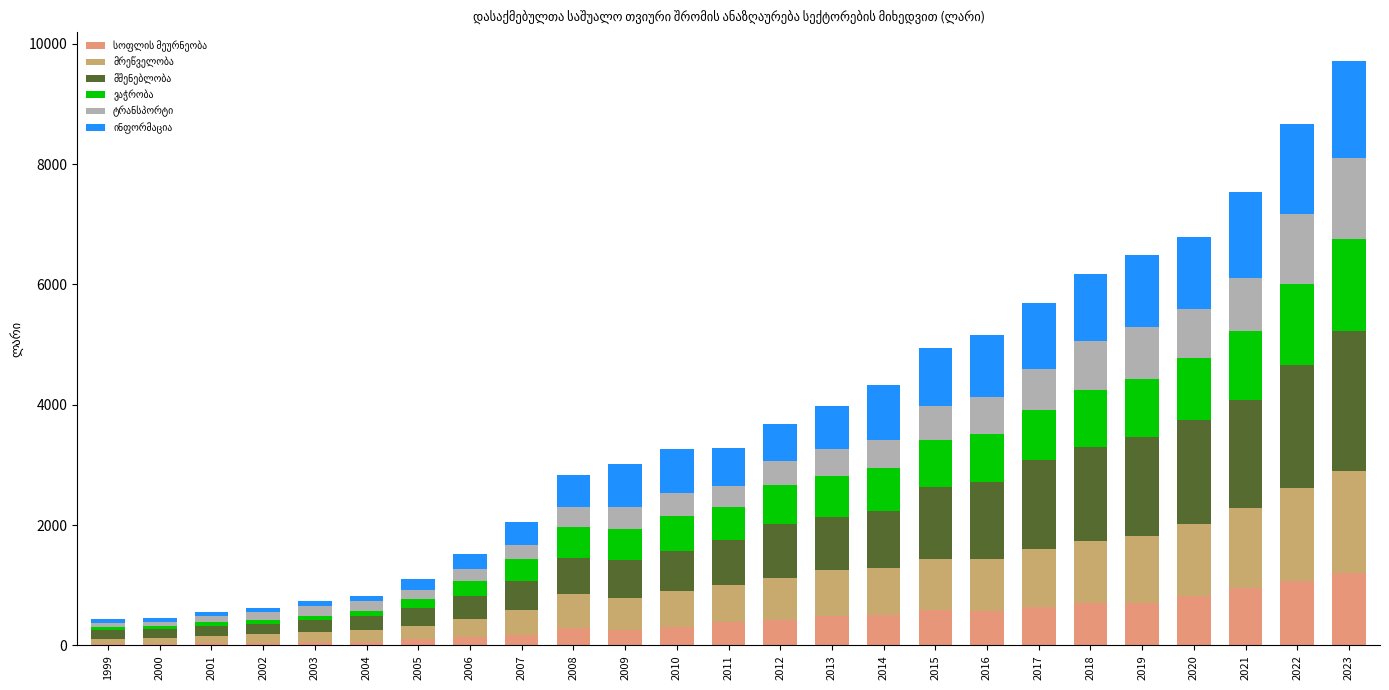

Are the bars horizontal?

No